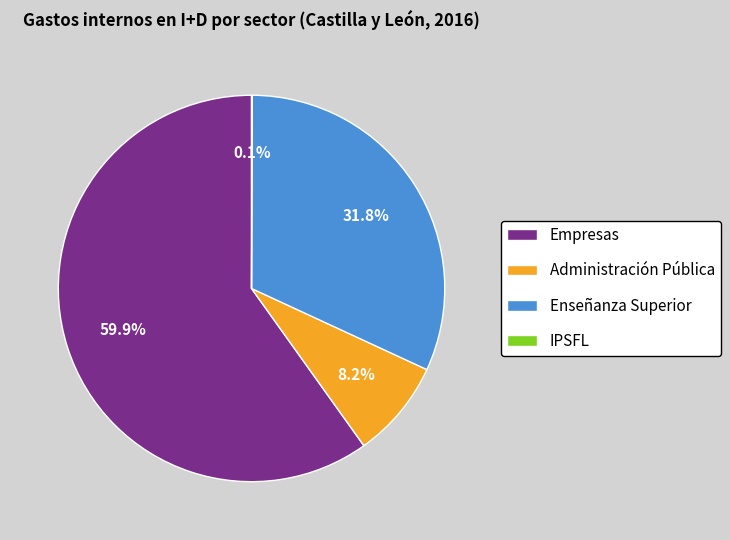

To the nearest percent, what is the combined percentage of Administración Pública and Enseñanza Superior?

40%